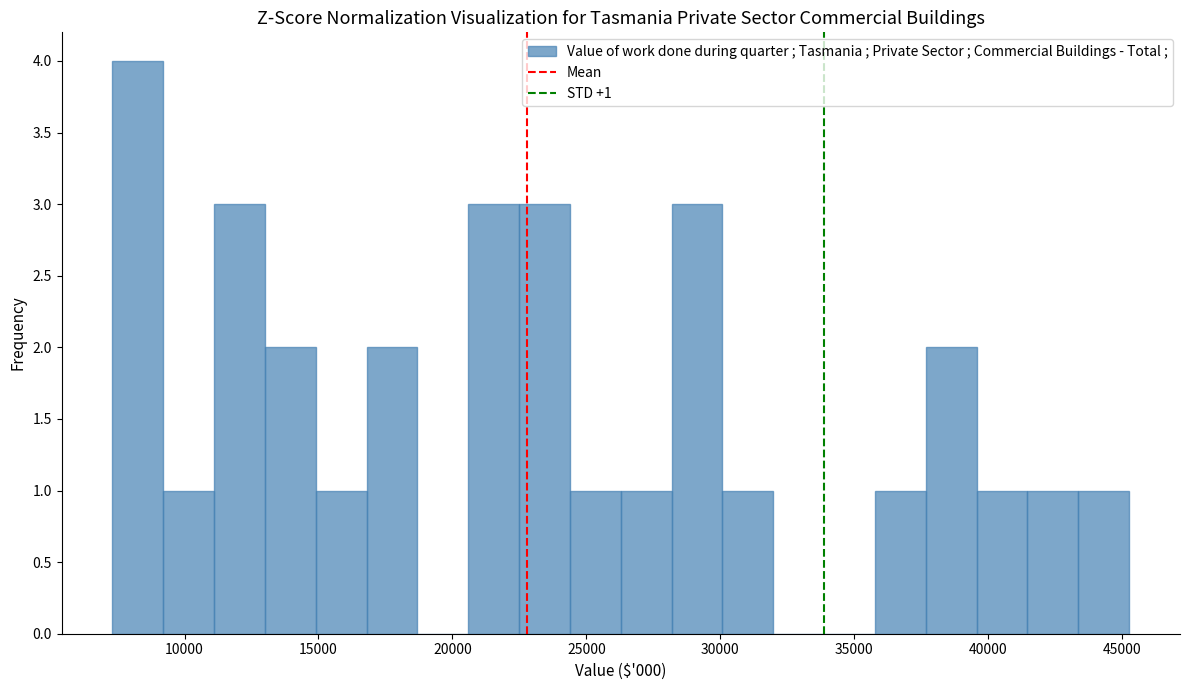

Read against the x-axis, roughly where is the centre of the tallest bar?

8500